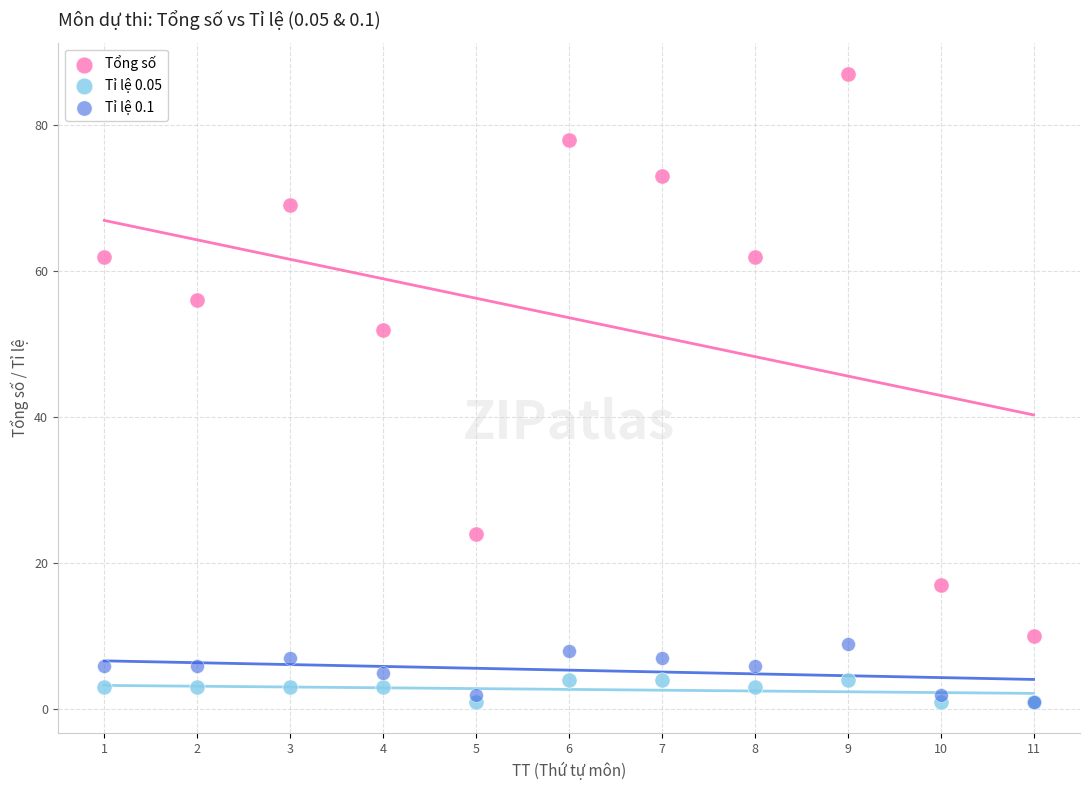

Across all series, what Y value is closest to 44?

52